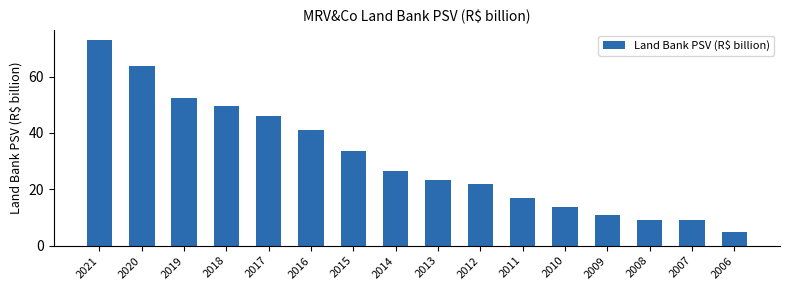

The value at 2021 is 14.6. True or false?

False